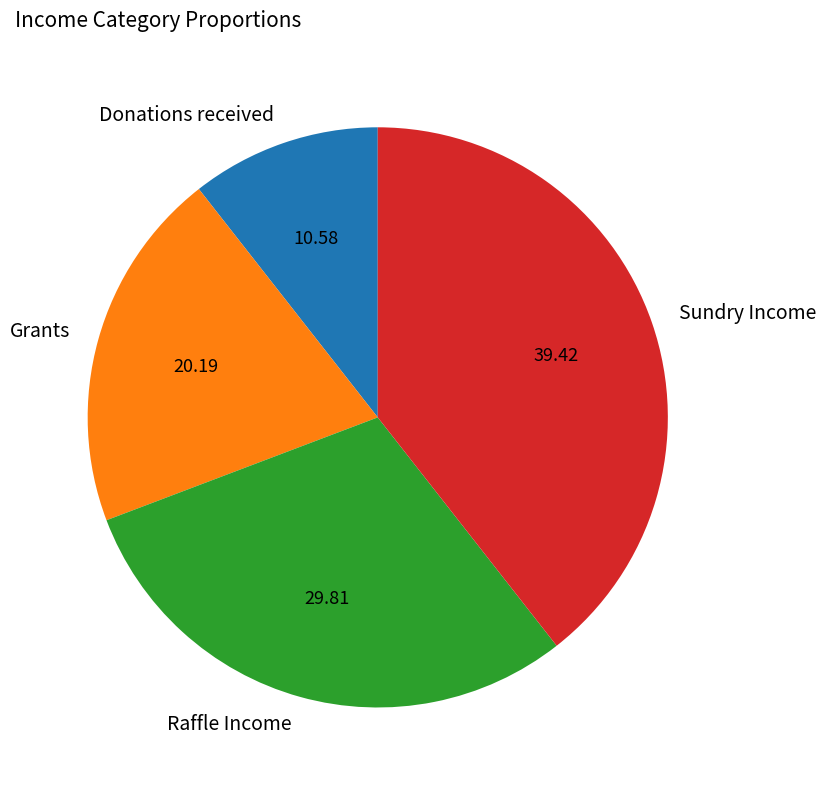

Count the number of slices in the pie.

4